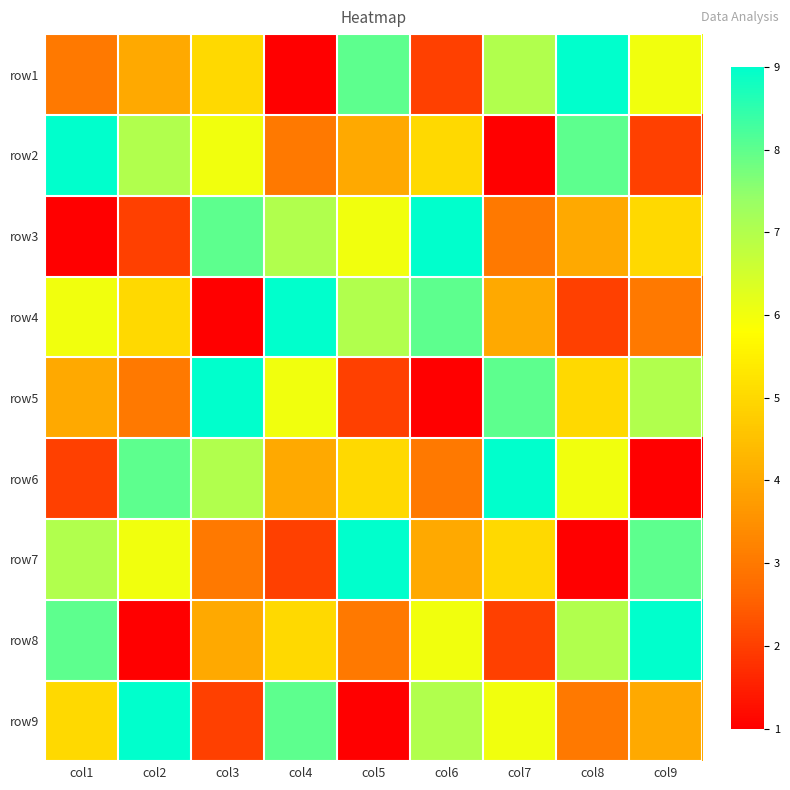

What is the smallest value displayed?

1